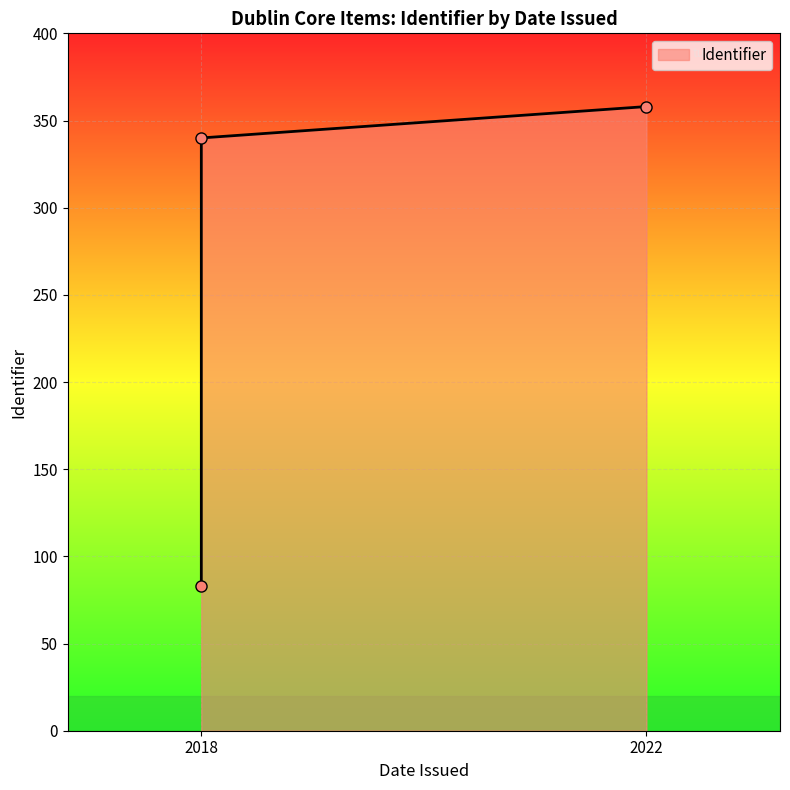

What is the approximate value at 2018, to the nearest 5?

85